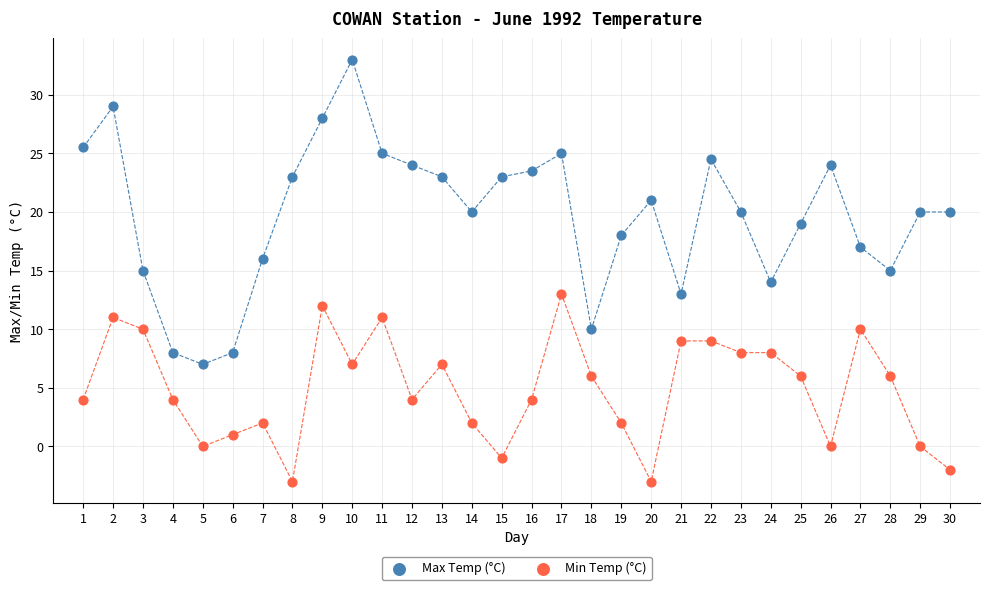

Across all data points, what is the range of Y values (max minus min)?

36.0